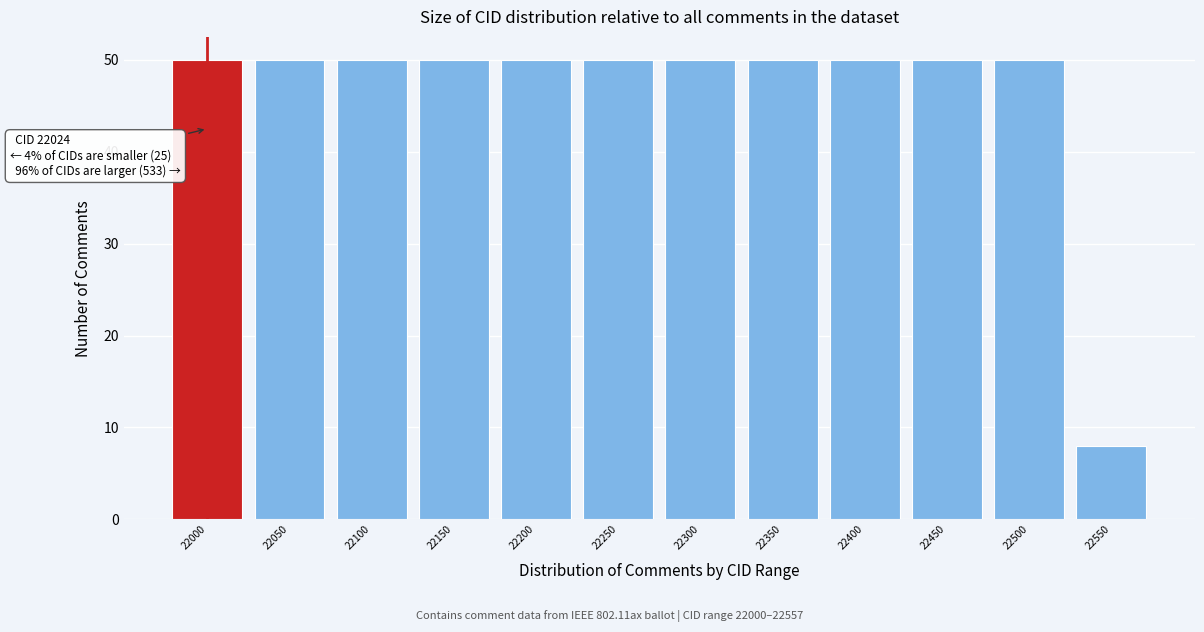

Reading right to left, list all the values displayed in this chart.

22550=8	22500=50	22450=50	22400=50	22350=50	22300=50	22250=50	22200=50	22150=50	22100=50	22050=50	22000=50